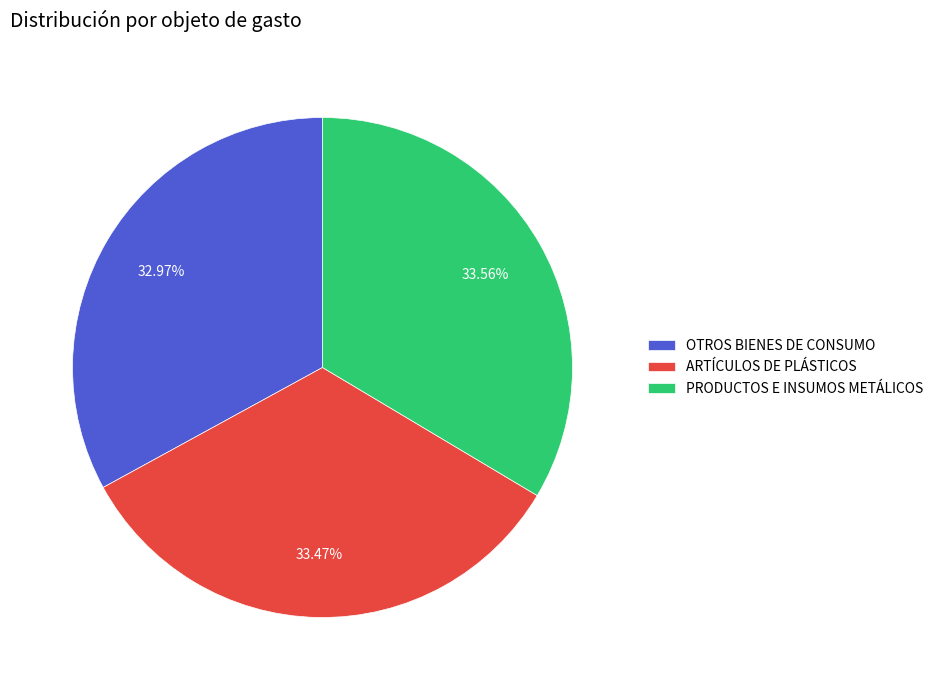

The PRODUCTOS E INSUMOS METÁLICOS slice represents 41% of the pie. True or false?

False